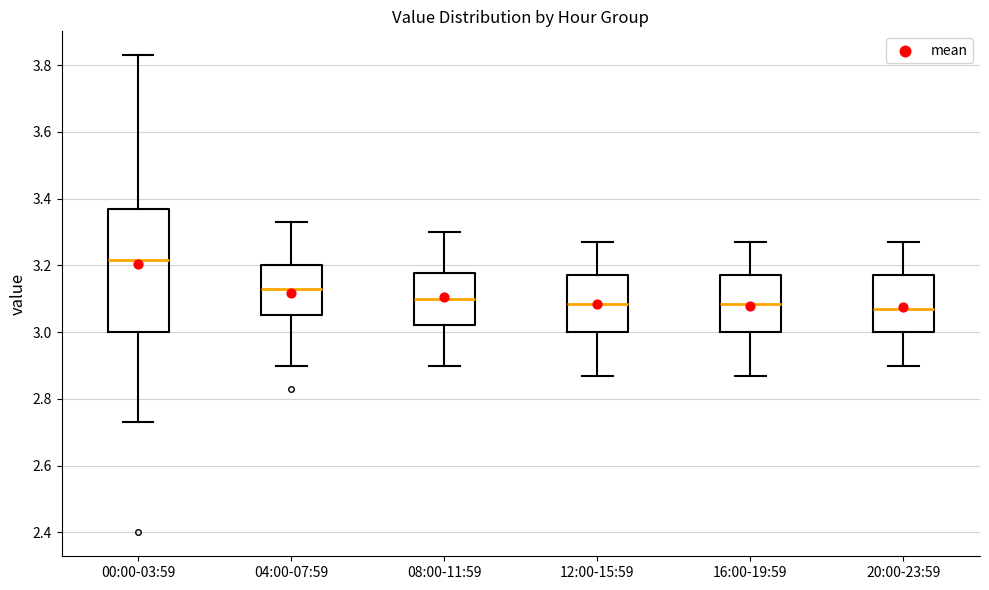

Reading left to right, transcribe this box plot: for each box, give where its median line is, the range the box spans, and where its two whiskers end, as read against the y-axis. The values are not printed on the chart, so give them approximately, as read against the axis.

00:00-03:59: median 3.22, box 3.00 to 3.38, whiskers 2.74 to 3.84
04:00-07:59: median 3.14, box 3.06 to 3.20, whiskers 2.90 to 3.34
08:00-11:59: median 3.10, box 3.02 to 3.18, whiskers 2.90 to 3.30
12:00-15:59: median 3.08, box 3.00 to 3.18, whiskers 2.88 to 3.28
16:00-19:59: median 3.08, box 3.00 to 3.18, whiskers 2.88 to 3.28
20:00-23:59: median 3.08, box 3.00 to 3.18, whiskers 2.90 to 3.28